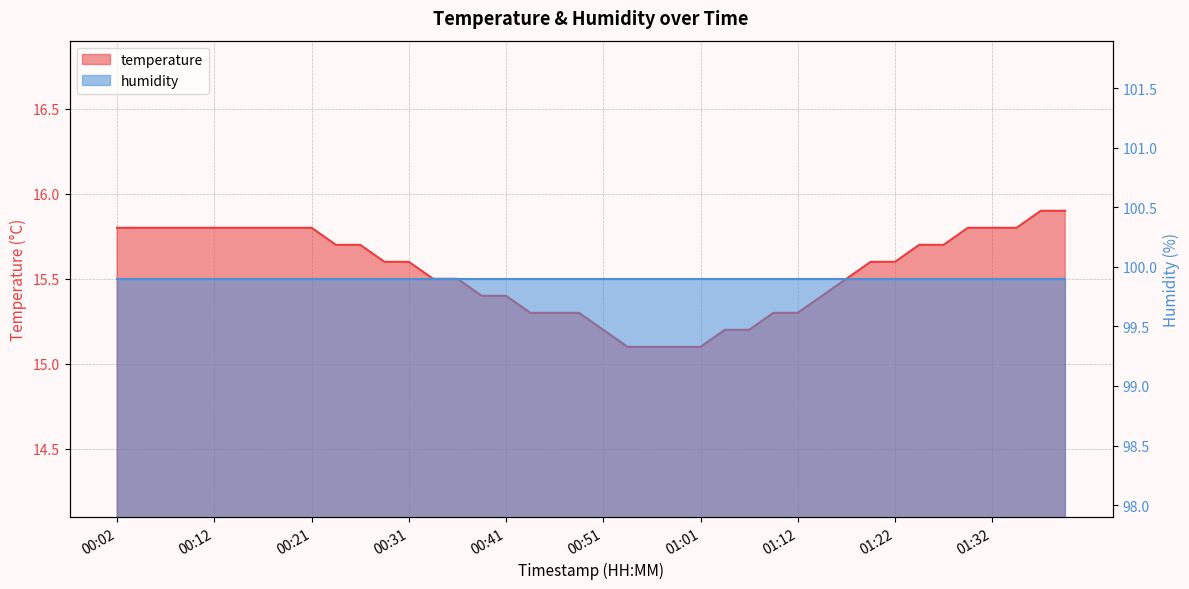

What is the minimum value shown in the chart?

15.1